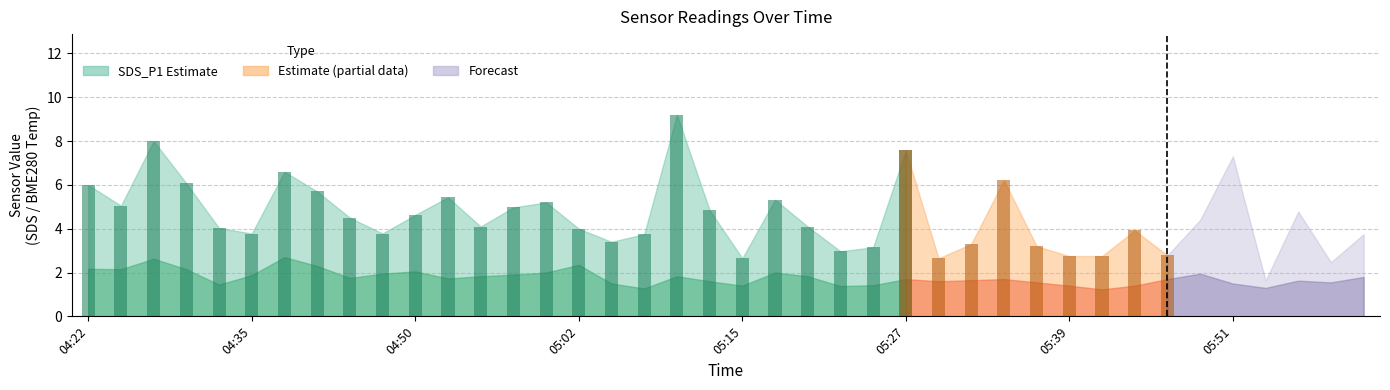

The SDS_P1 series shows 5.3 at 05:17. True or false?

True